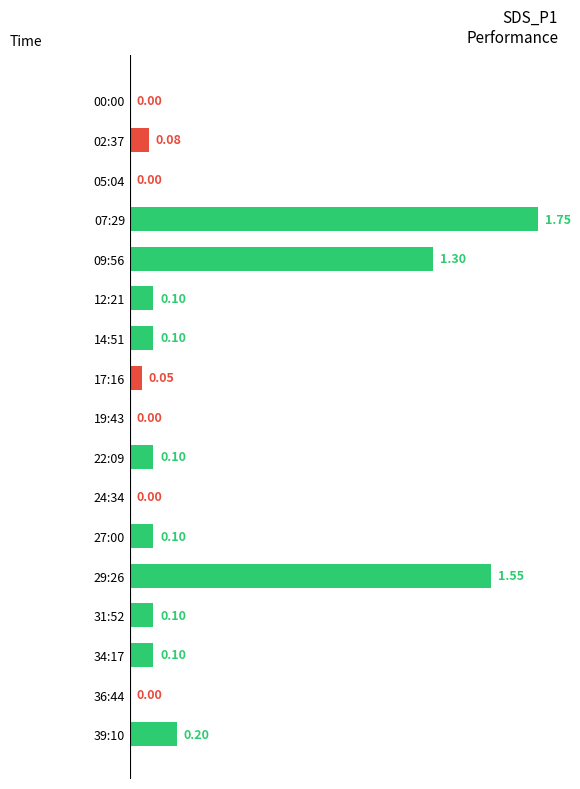

What is the change in value from 17:16 to 29:26?

+1.5